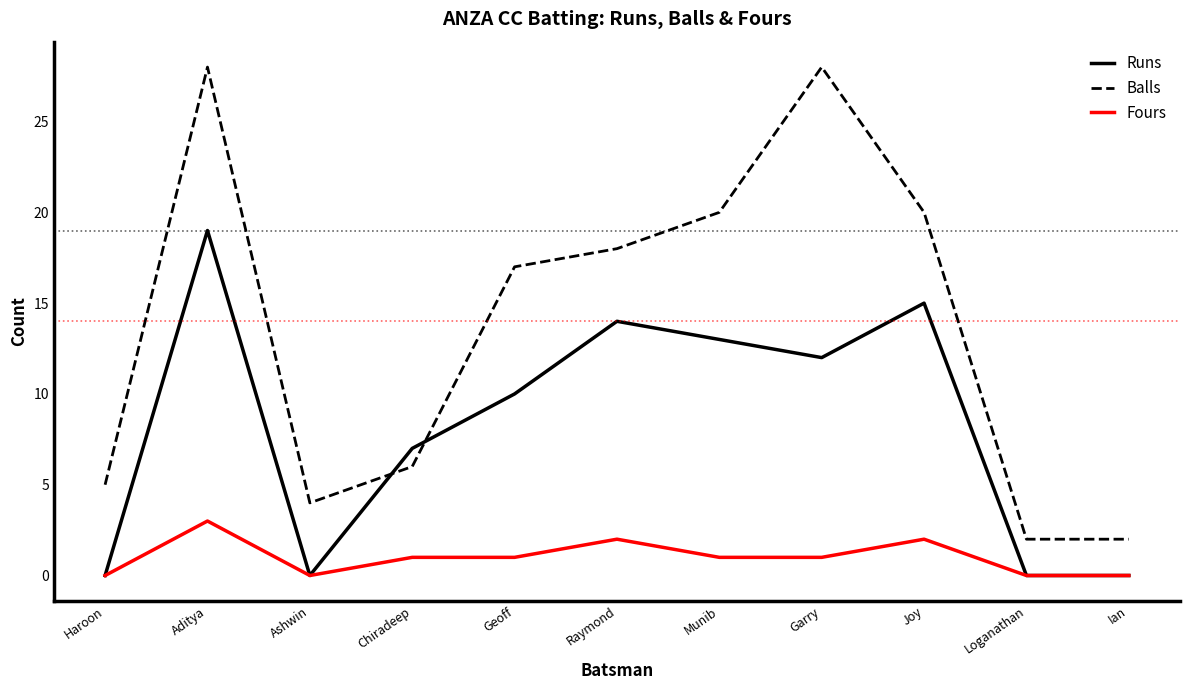

Reading right to left, what are all the values shown in this chart?

Runs: 0	0	15	12	13	14	10	7	0	19	0
Balls: 2	2	20	28	20	18	17	6	4	28	5
Fours: 0	0	2	1	1	2	1	1	0	3	0